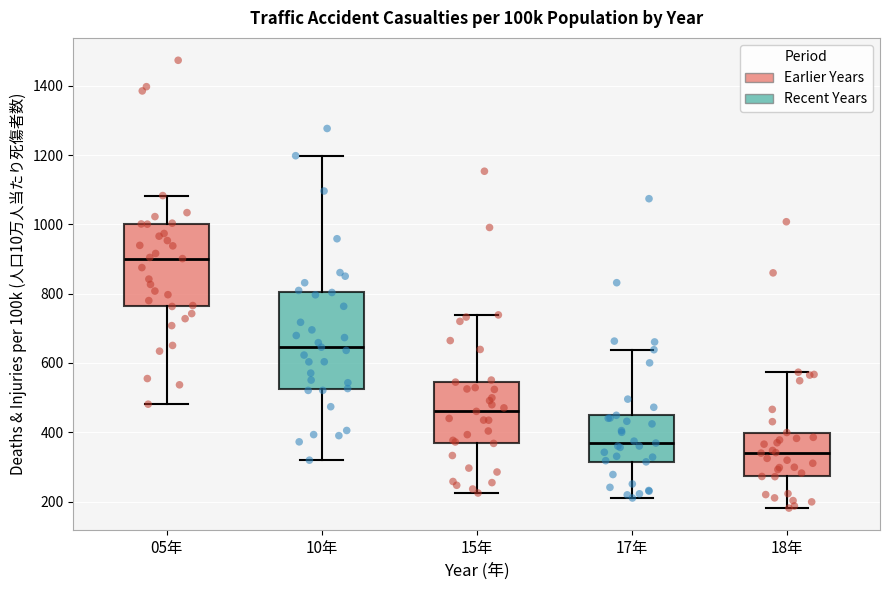

Reading left to right, transcribe this box plot: for each box, give where its median line is, the range the box spans, and where its two whiskers end, as read against the y-axis. The values are not printed on the chart, so give them approximately, as read against the axis.

05年: median 900, box 760 to 1000, whiskers 480 to 1080
10年: median 640, box 520 to 800, whiskers 320 to 1200
15年: median 460, box 360 to 540, whiskers 220 to 740
17年: median 360, box 320 to 440, whiskers 220 to 640
18年: median 340, box 280 to 400, whiskers 180 to 580